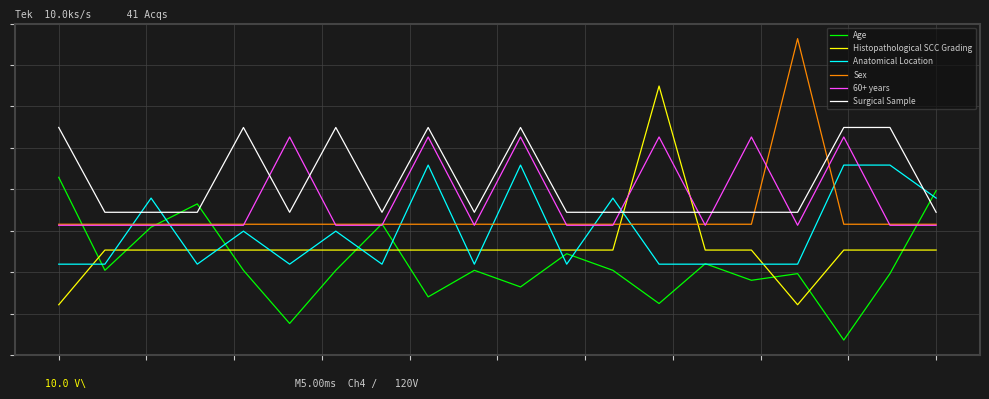

Does the chart display data point markers on the line(s)?

No